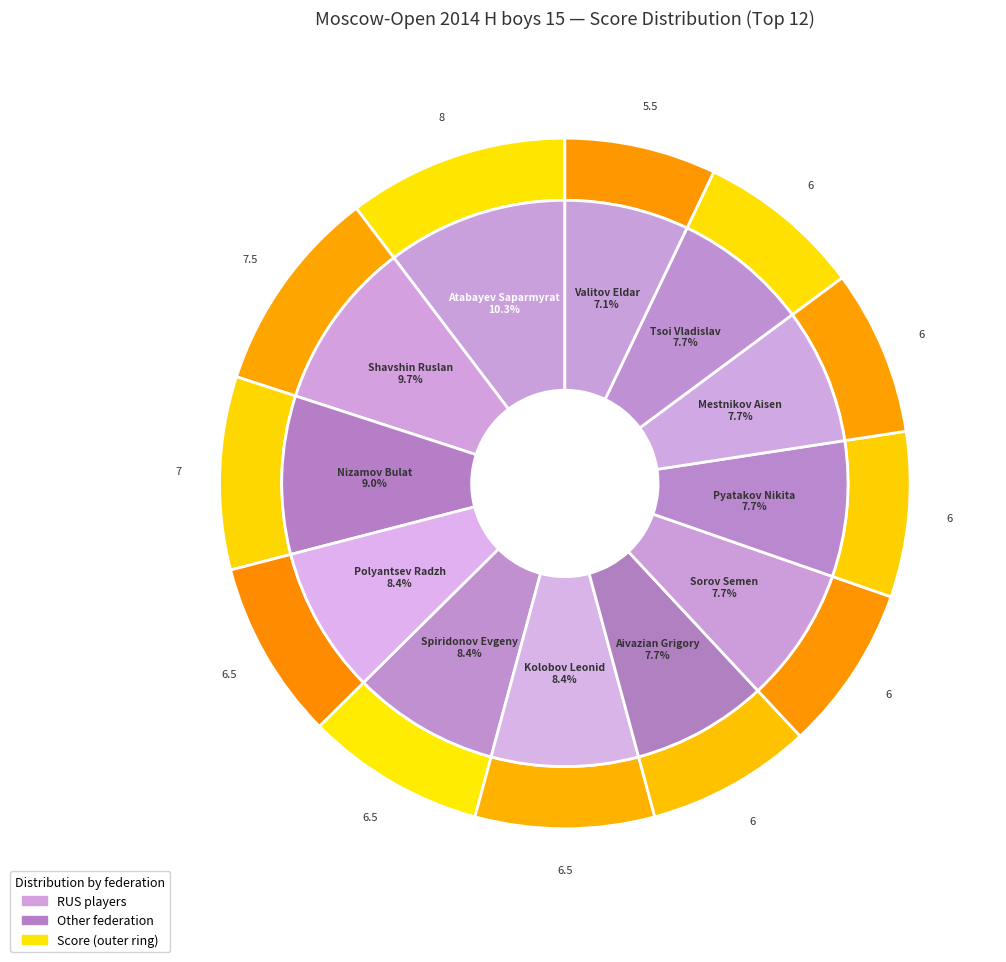

The Valitov Eldar slice represents 19% of the pie. True or false?

False